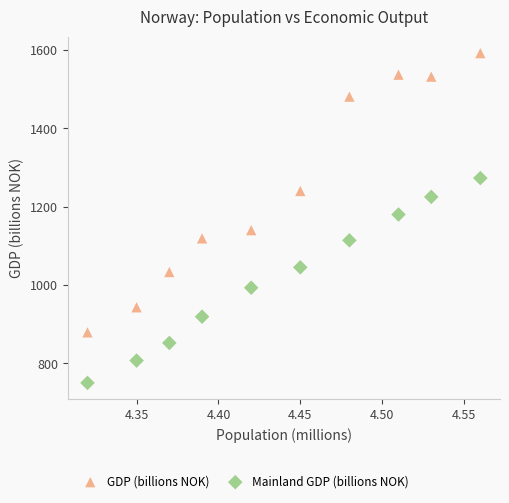

Which series reaches the maximum Y coordinate?

GDP (billions NOK)